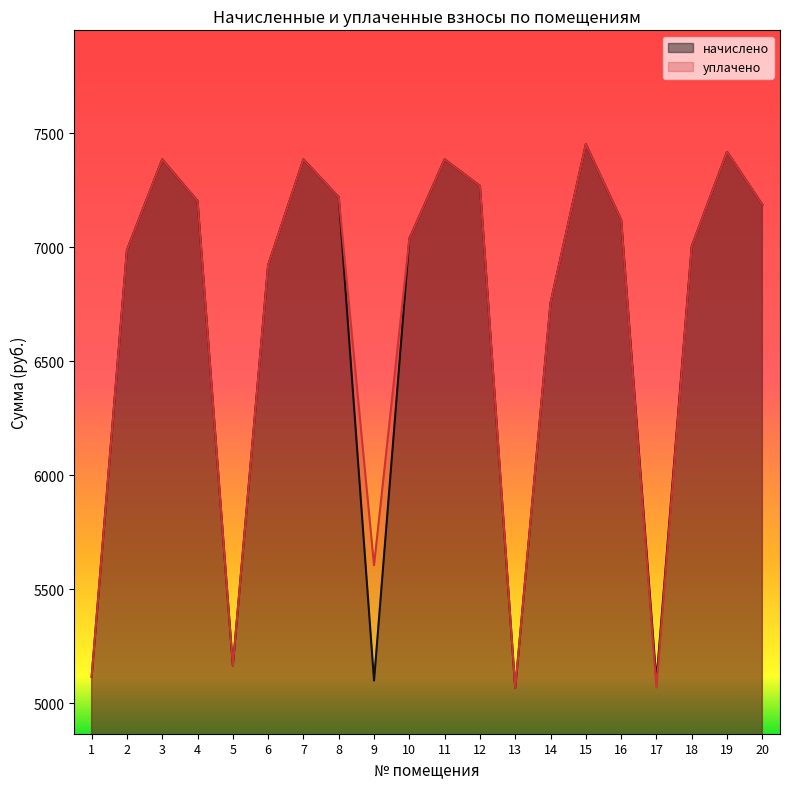

True or false: уплачено and начислено intersect in this chart.

False